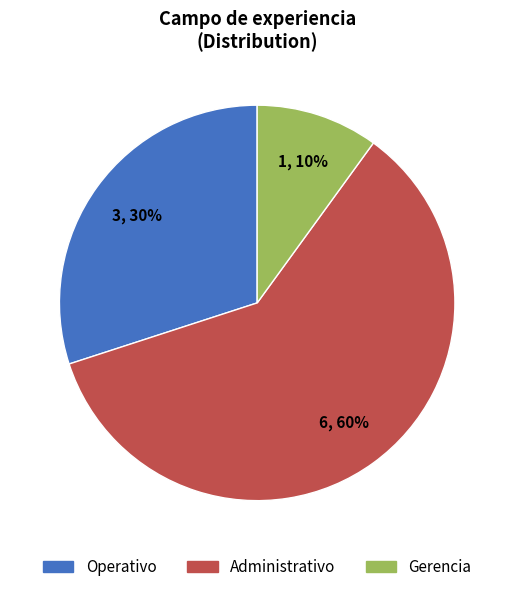

How many segments does this pie chart have?

3